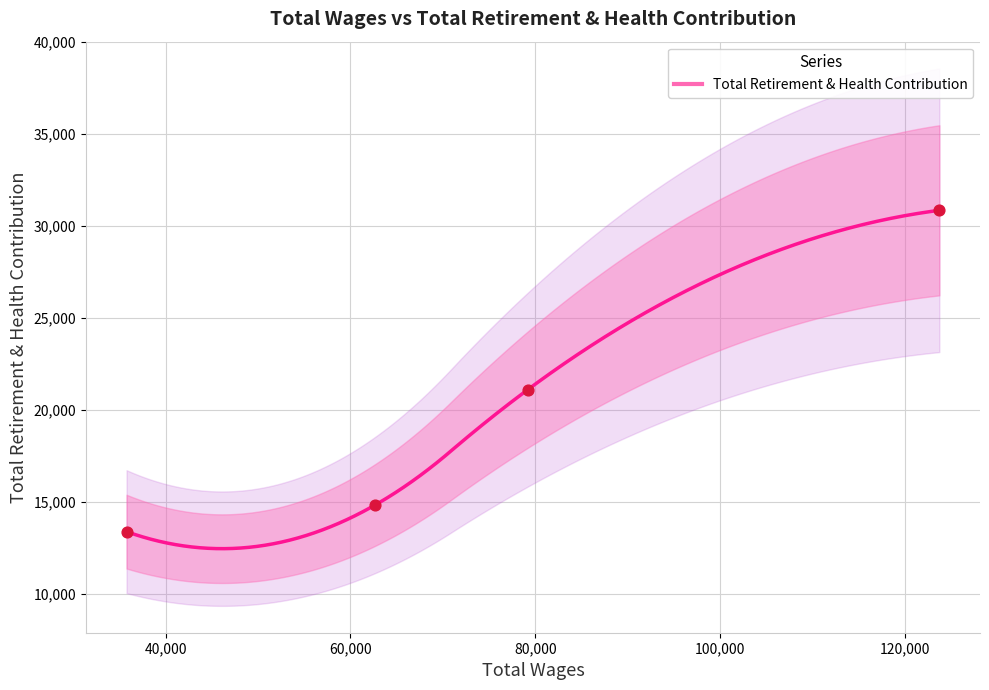

What is the ratio of the value at 35778.0 to the value at 123706.0?

0.4